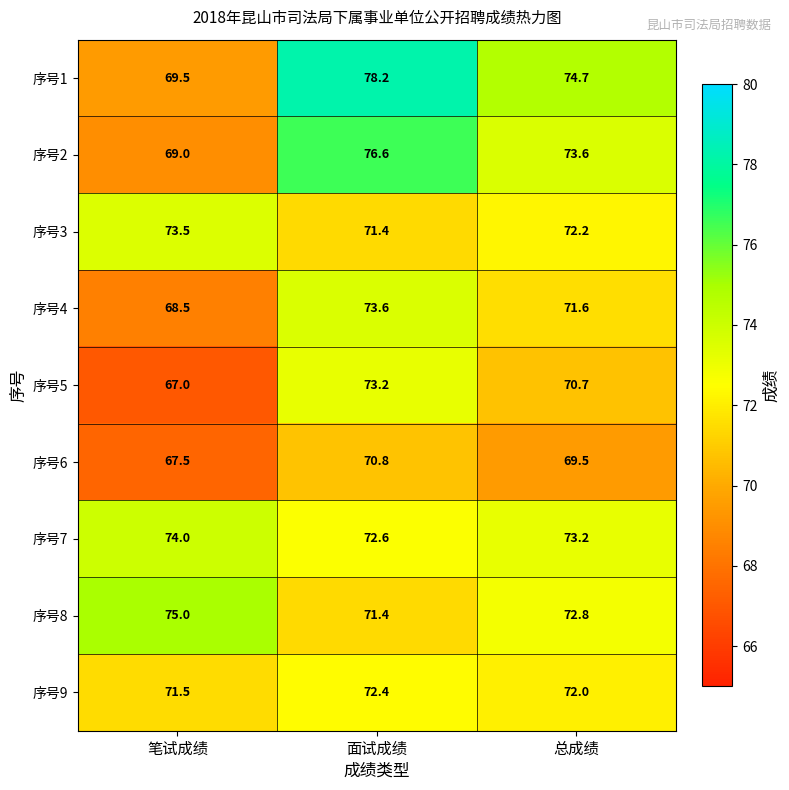

Reading right to left, list all the values displayed in this chart.

序号1: 74.7	78.2	69.5
序号2: 73.6	76.6	69.0
序号3: 72.2	71.4	73.5
序号4: 71.6	73.6	68.5
序号5: 70.7	73.2	67.0
序号6: 69.5	70.8	67.5
序号7: 73.2	72.6	74.0
序号8: 72.8	71.4	75.0
序号9: 72.0	72.4	71.5